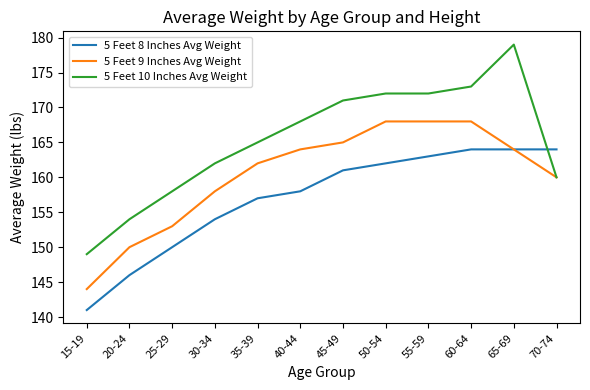

How many values in the 5 Feet 8 Inches Avg Weight series are below 161?

6